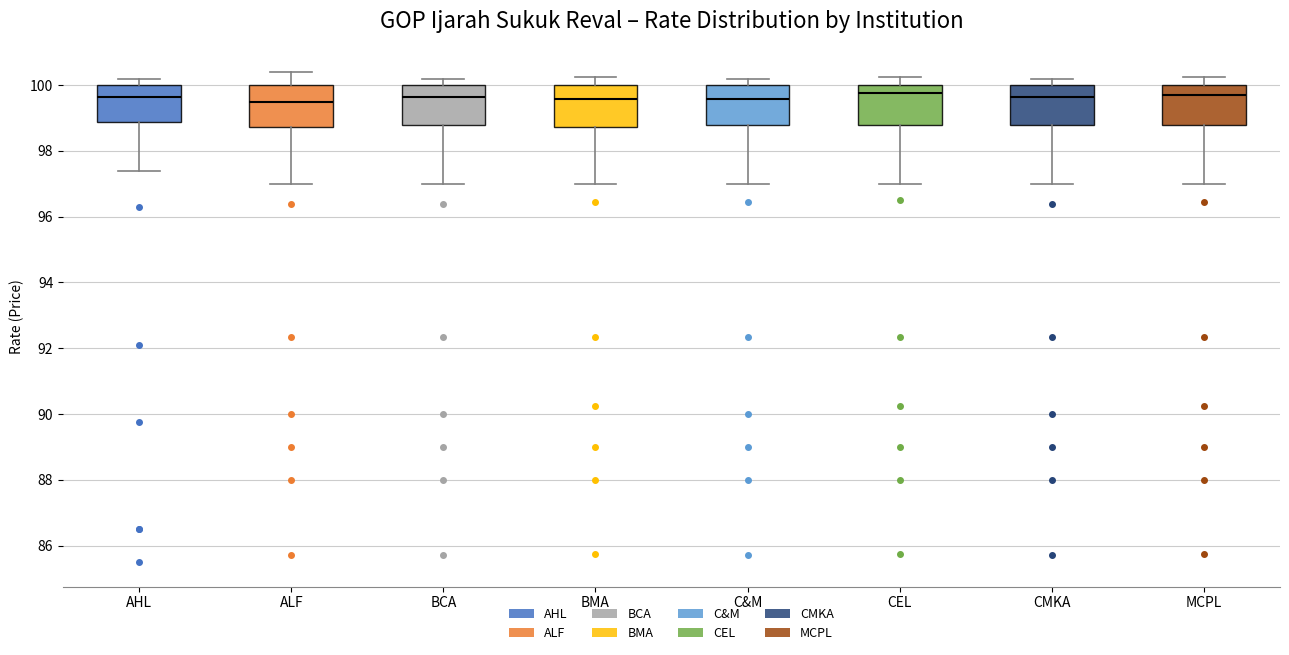

Where does the median line of the box for MCPL sit on the y-axis? The values are not printed on the chart, so give them approximately, as read against the axis.

99.8